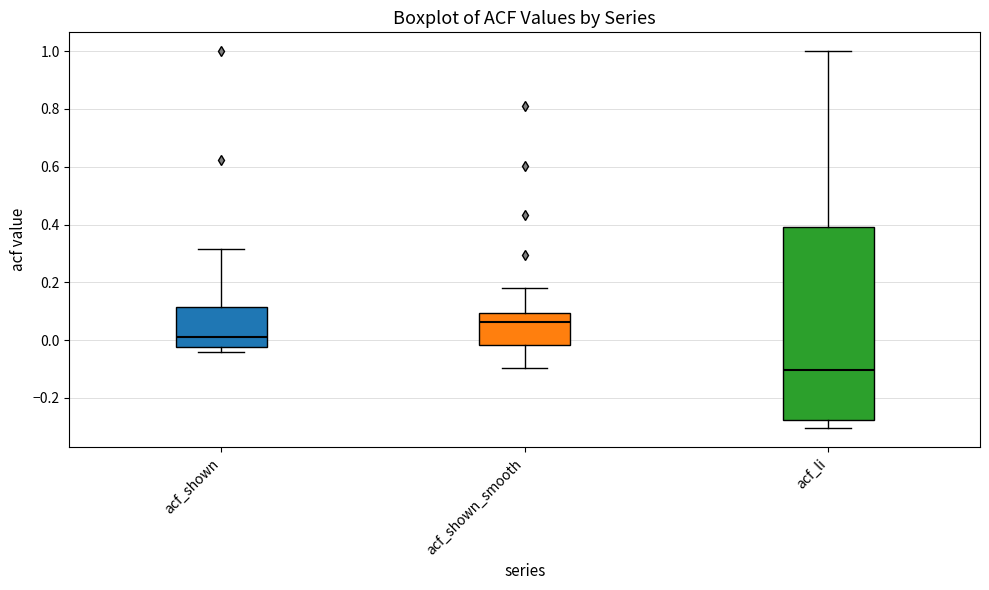

Comparing the boxes themselves (not the whiskers), which one is the tallest?

acf_li